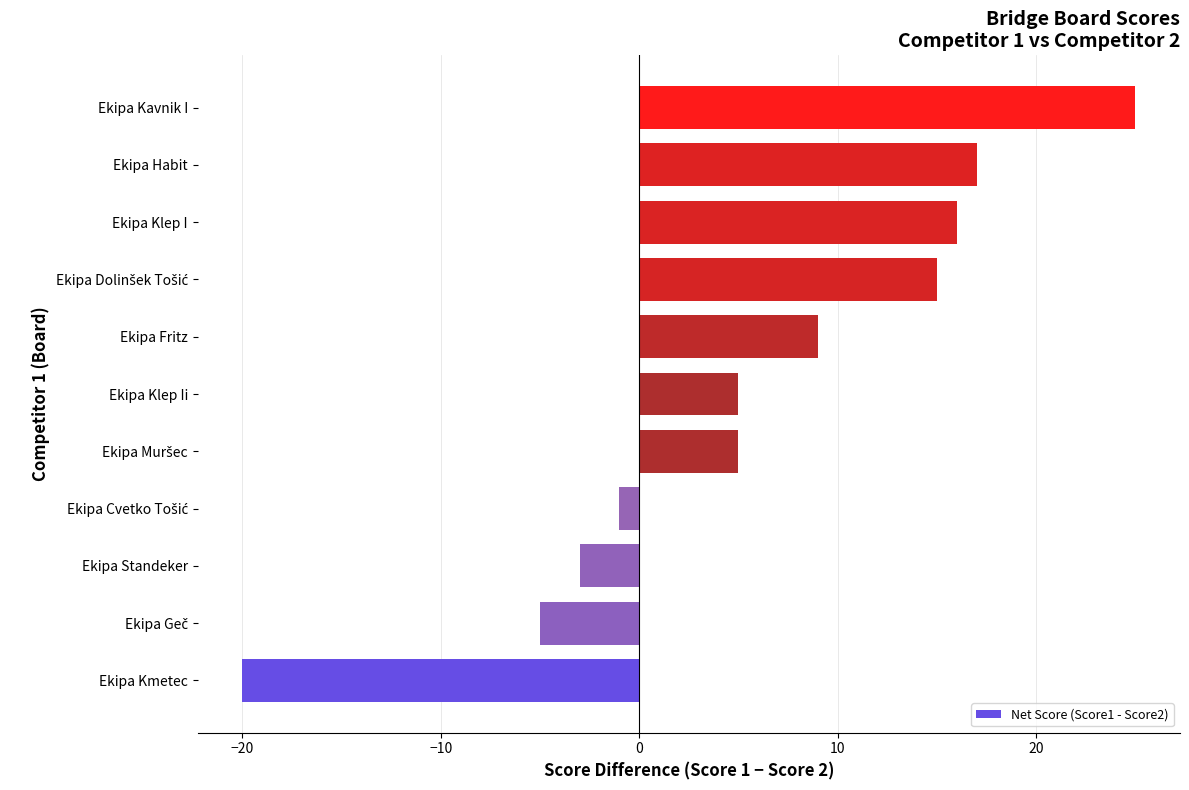

What is the sum of all values?

63